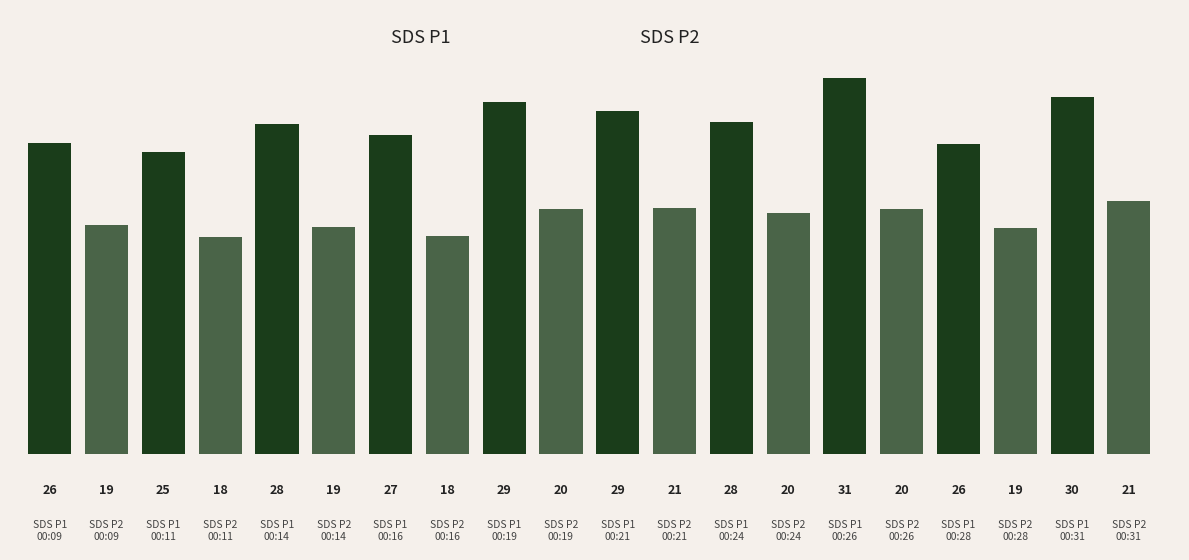

Reading right to left, list all the values displayed in this chart.

SDS_P1: 29.8	25.9	31.5	27.8	28.7	29.5	26.7	27.6	25.3	26.0
SDS_P2: 21.1	18.9	20.5	20.2	20.6	20.5	18.3	19.0	18.2	19.2